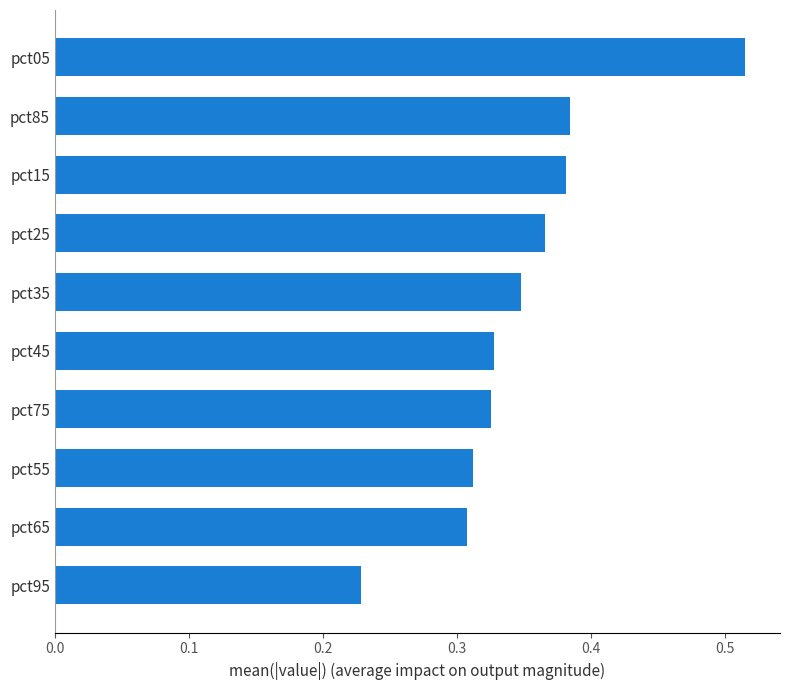

What is the sum of all values?

3.5